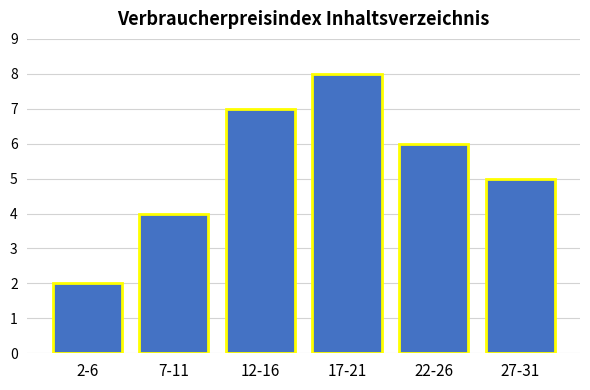

Reading right to left, extract all data points from this chart.

5	6	8	7	4	2